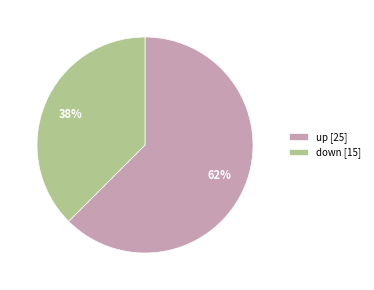

Does up represent more than half of the total?

Yes